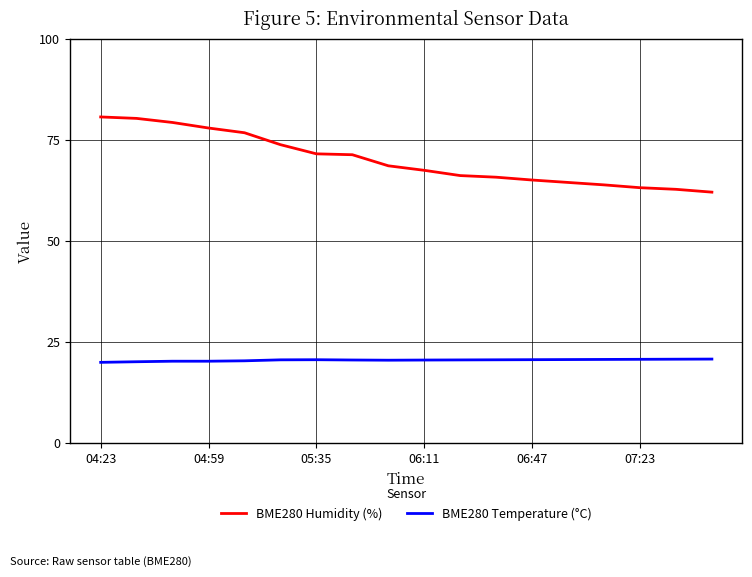

Count the number of categories in the chart.

18